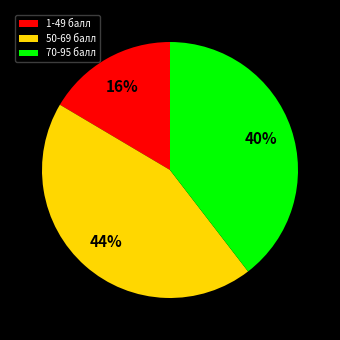

Between 1-49 балл and 50-69 балл, which is larger?

50-69 балл